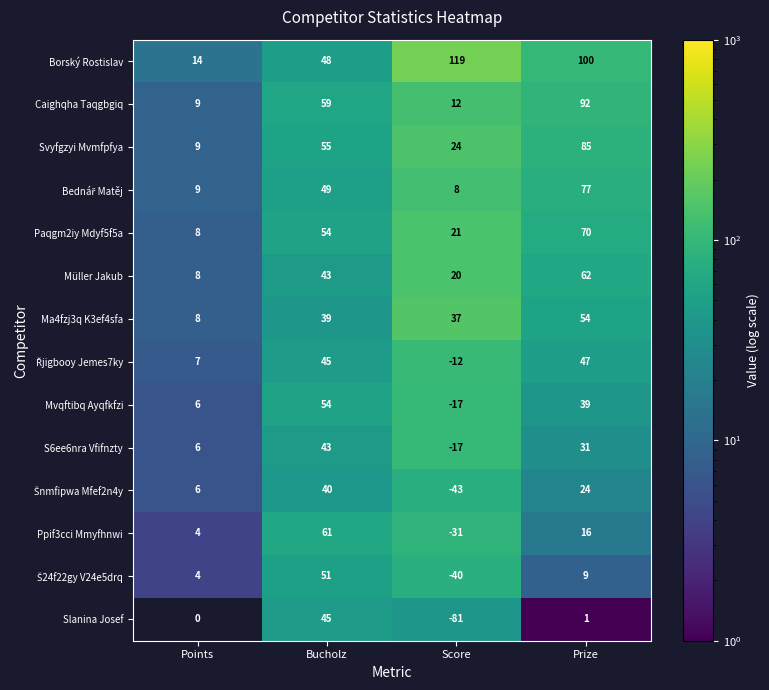

Rank the categories by Borský Rostislav value from highest to lowest.

Score, Prize, Bucholz, Points